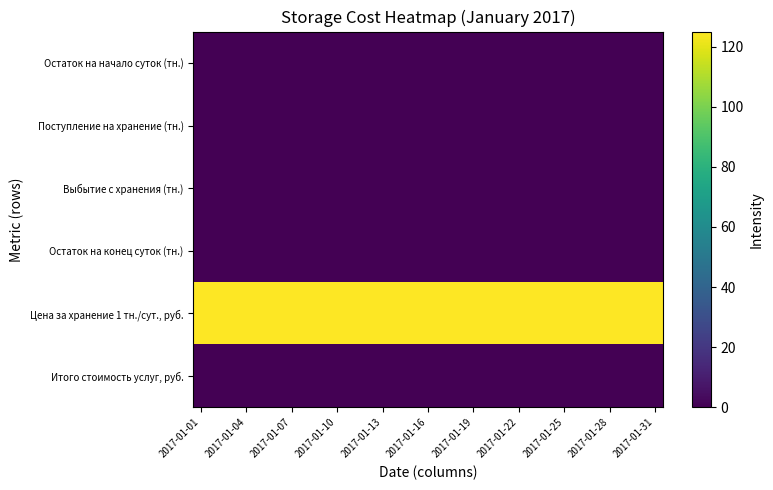

Reading left to right, extract all data points from this chart.

Остаток на начало суток (тн.): 0	0	0	0	0	0	0	0	0	0	0	0	0	0	0	0	0	0	0	0	0	0	0	0	0	0	0	0	0	0	0
Поступление на хранение (тн.): 0	0	0	0	0	0	0	0	0	0	0	0	0	0	0	0	0	0	0	0	0	0	0	0	0	0	0	0	0	0	0
Выбытие с хранения (тн.): 0	0	0	0	0	0	0	0	0	0	0	0	0	0	0	0	0	0	0	0	0	0	0	0	0	0	0	0	0	0	0
Остаток на конец суток (тн.): 0	0	0	0	0	0	0	0	0	0	0	0	0	0	0	0	0	0	0	0	0	0	0	0	0	0	0	0	0	0	0
Цена за хранение 1 тн./сут., руб.: 125	125	125	125	125	125	125	125	125	125	125	125	125	125	125	125	125	125	125	125	125	125	125	125	125	125	125	125	125	125	125
Итого стоимость услуг, руб.: 0	0	0	0	0	0	0	0	0	0	0	0	0	0	0	0	0	0	0	0	0	0	0	0	0	0	0	0	0	0	0